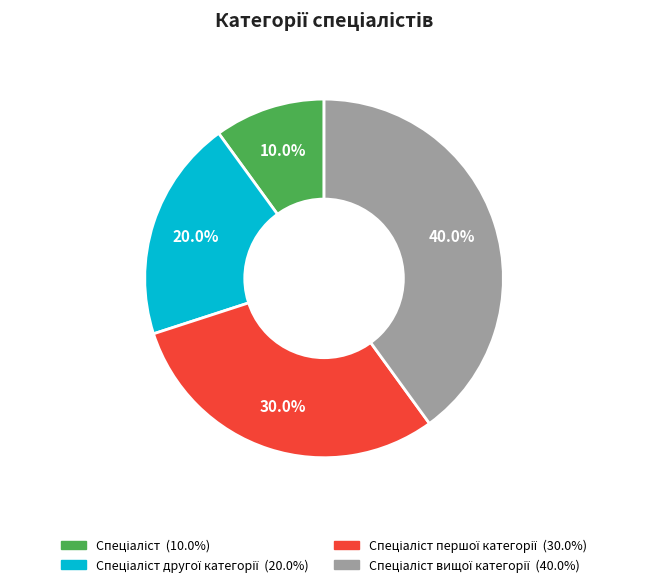

Count the number of slices in the pie.

4